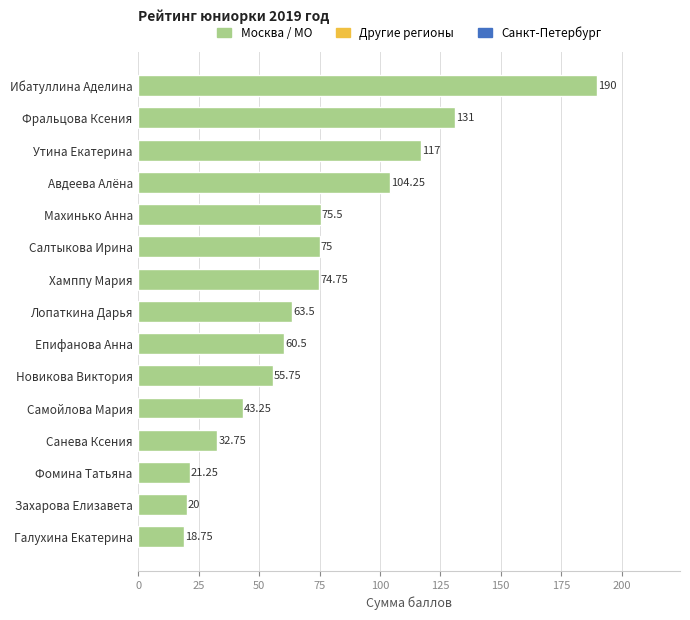

At which label is the value closest to 104?

Авдеева Алёна